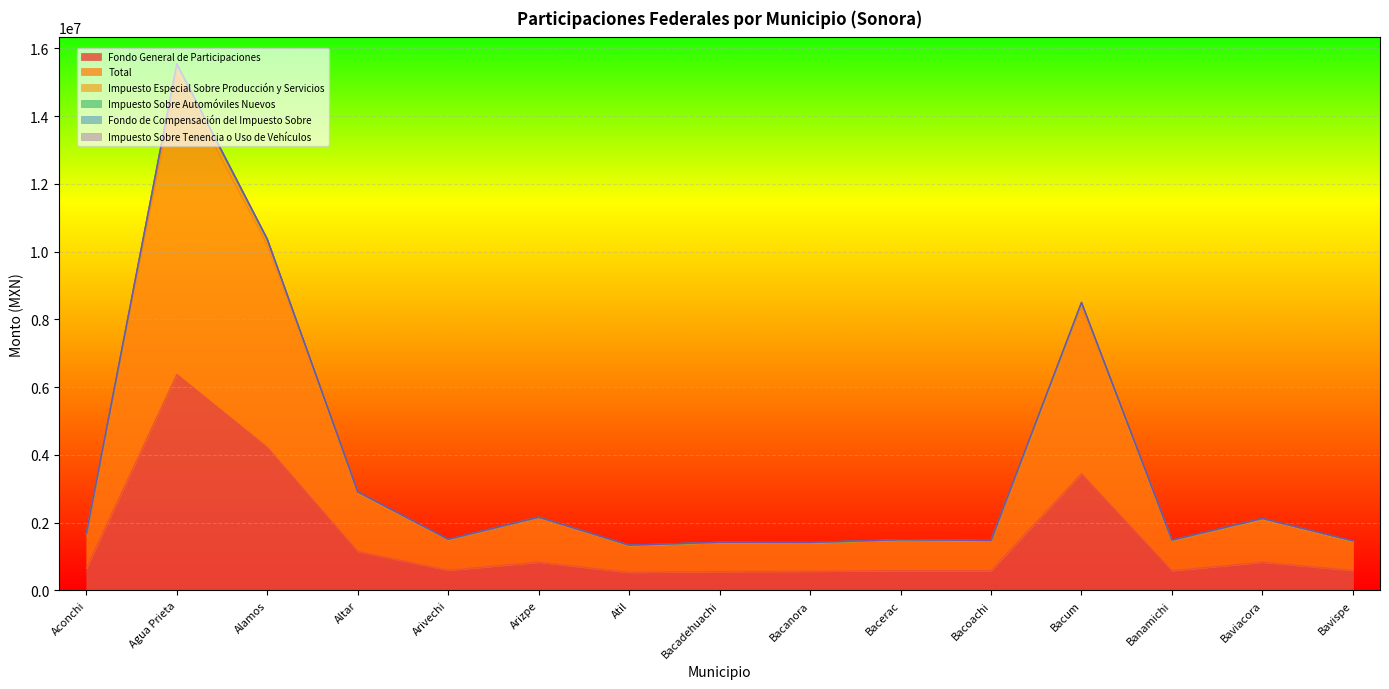

Which series has the largest total across all categories?

Total